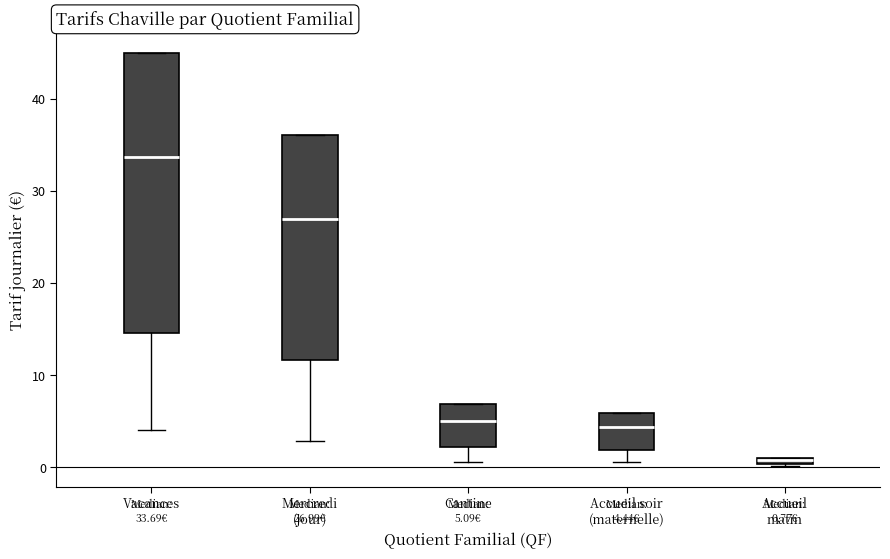

Comparing the boxes themselves (not the whiskers), which one is the tallest?

Vacances